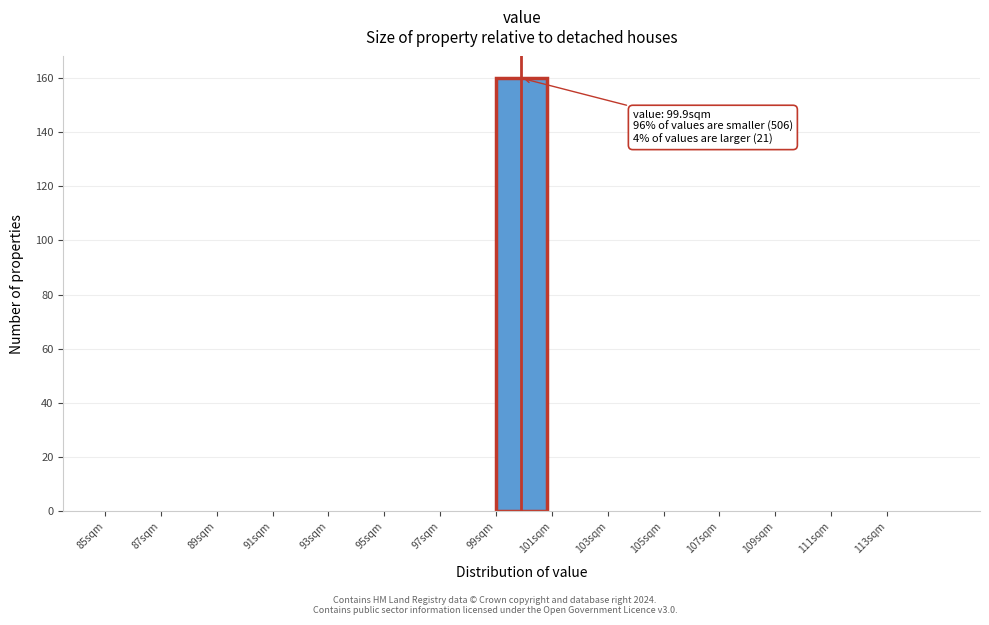

Which range on the x-axis has the tallest bar?

99 to 101